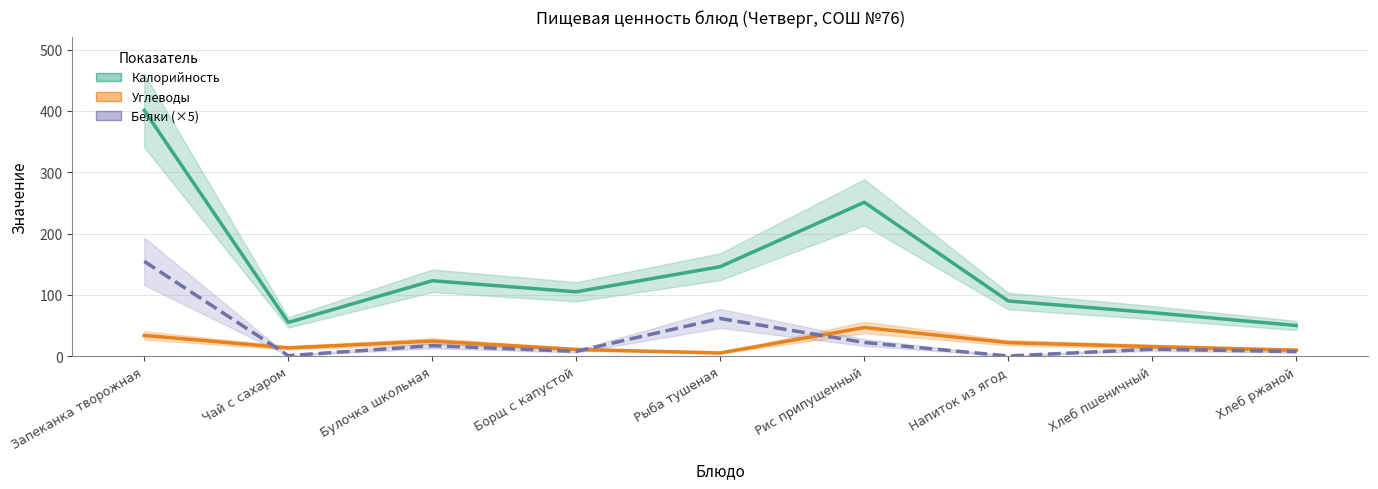

What is the average value of the Калорийность series?

143.6